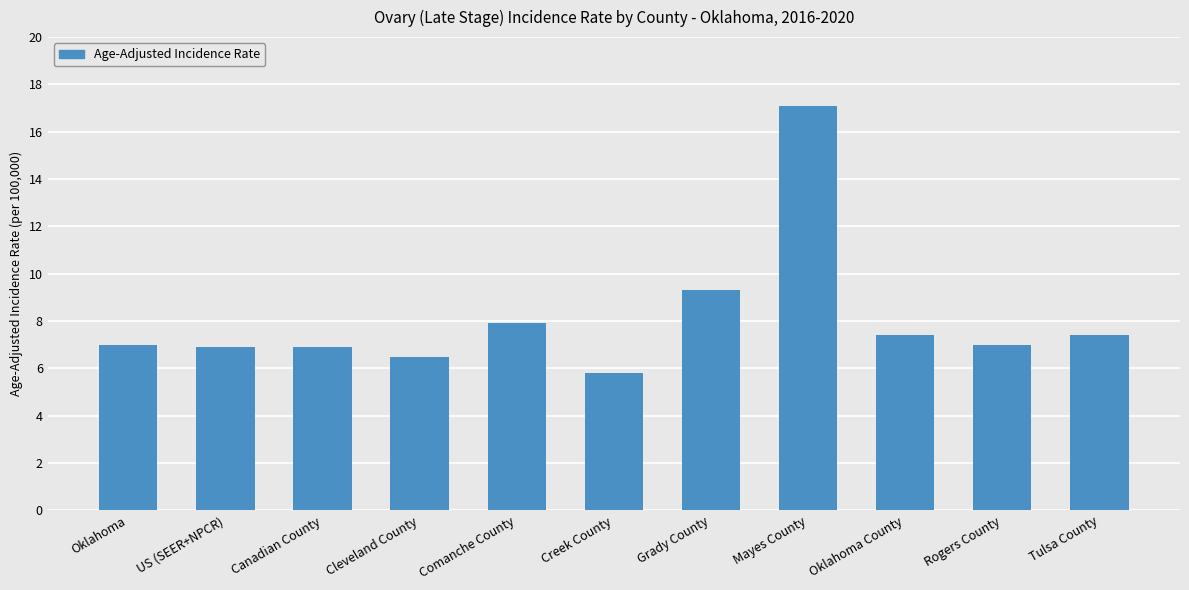

What is the sum of the values at Creek County and Canadian County?

12.7